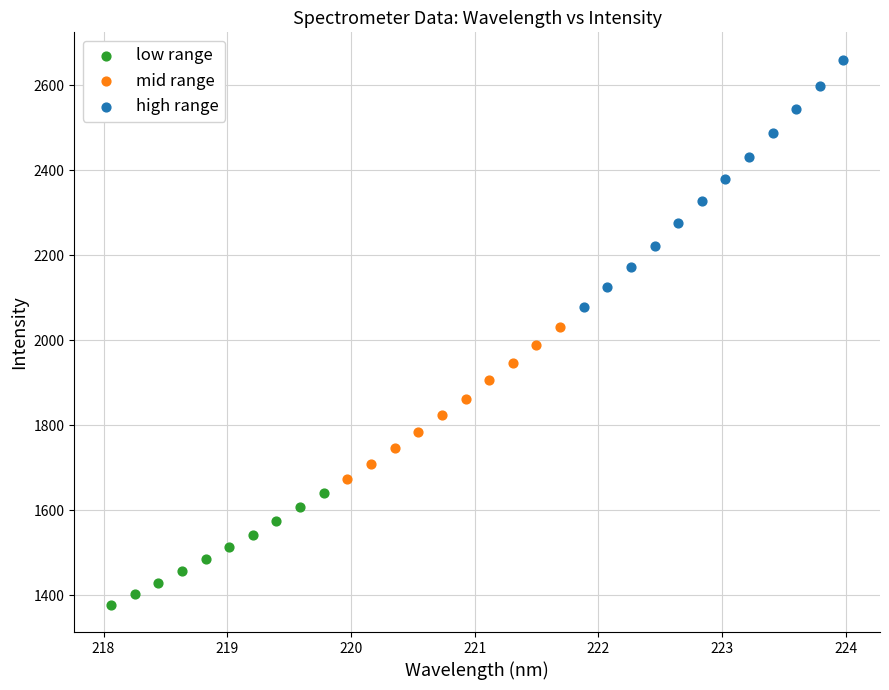

Which series contains the lowest Y value?

low range